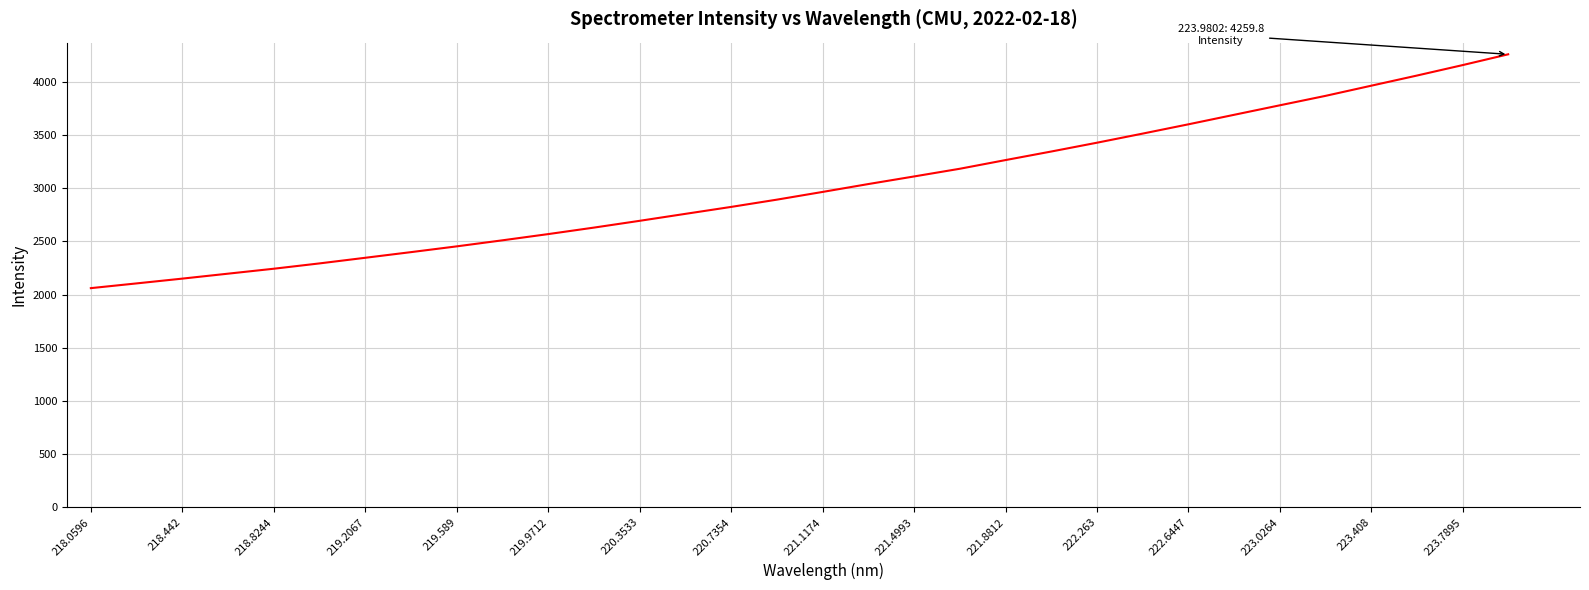

How many categories are shown in the chart?

32